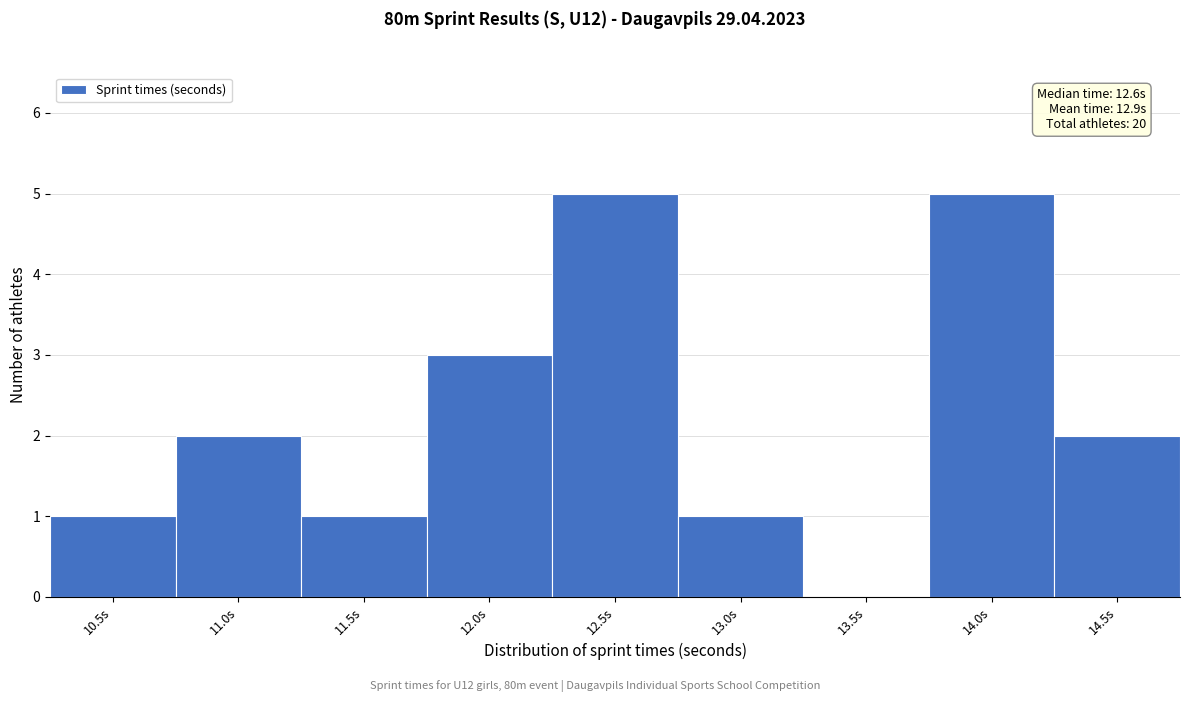

Reading left to right, list all the values displayed in this chart.

10.5s=1	11.0s=2	11.5s=1	12.0s=3	12.5s=5	13.0s=1	13.5s=0	14.0s=5	14.5s=2